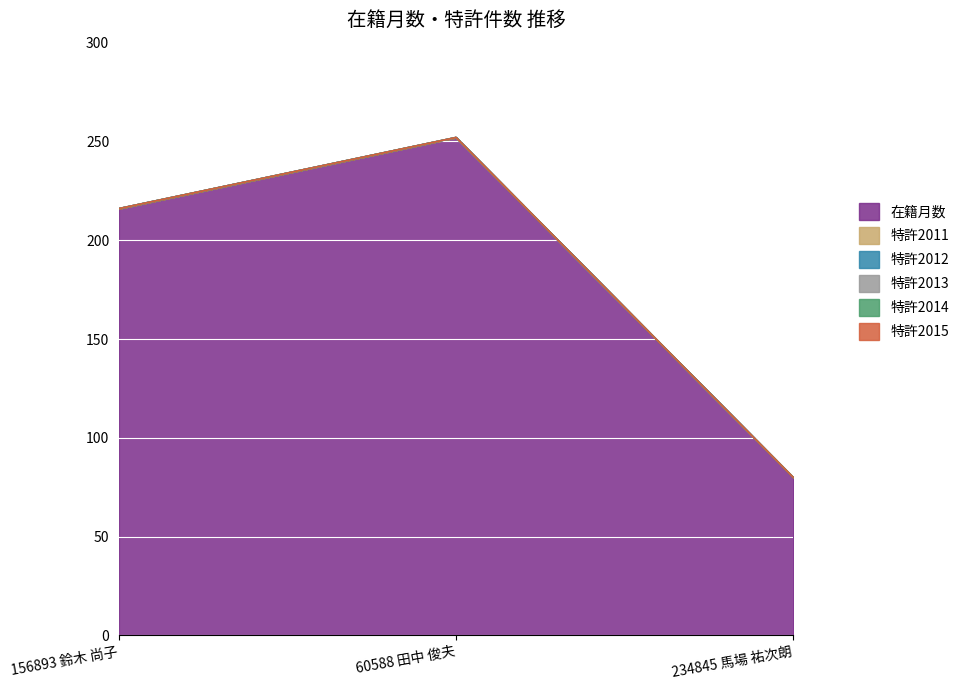

Reading left to right, what are all the values shown in this chart?

在籍月数: 156893 鈴木 尚子=216	60588 田中 俊夫=252	234845 馬場 祐次朗=80
特許2011: 156893 鈴木 尚子=0	60588 田中 俊夫=0	234845 馬場 祐次朗=0
特許2012: 156893 鈴木 尚子=0	60588 田中 俊夫=0	234845 馬場 祐次朗=0
特許2013: 156893 鈴木 尚子=0	60588 田中 俊夫=0	234845 馬場 祐次朗=0
特許2014: 156893 鈴木 尚子=0	60588 田中 俊夫=0	234845 馬場 祐次朗=0
特許2015: 156893 鈴木 尚子=0	60588 田中 俊夫=0	234845 馬場 祐次朗=0